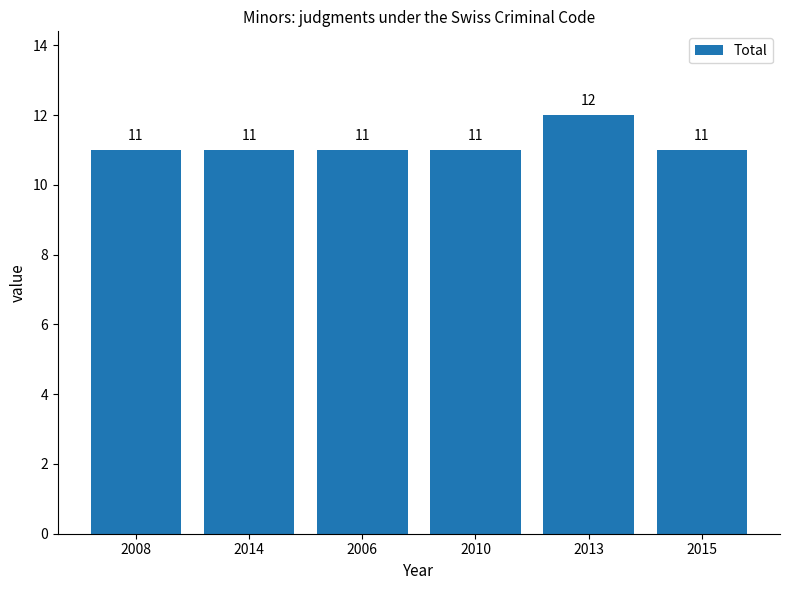

How many bars are there in total?

6